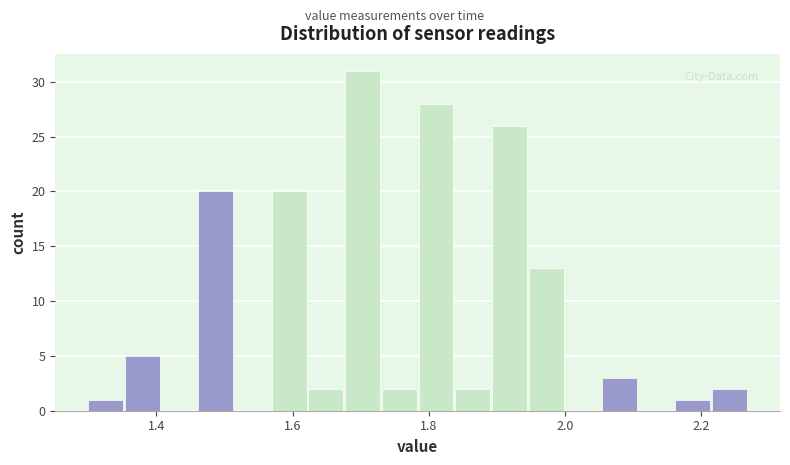

Read against the x-axis, roughly where is the centre of the tallest bar?

1.70